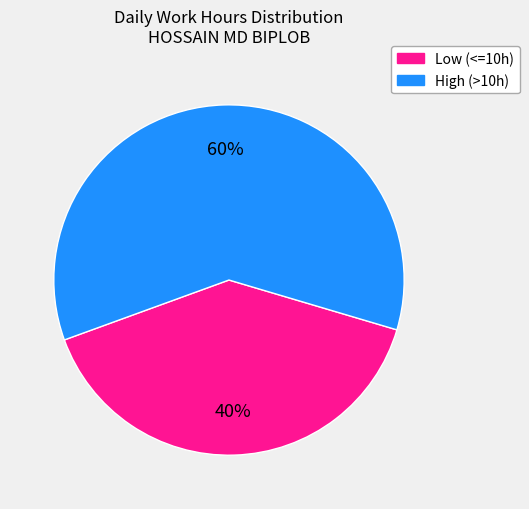

To the nearest percent, what is the difference between the largest and smallest slice percentages?

20%